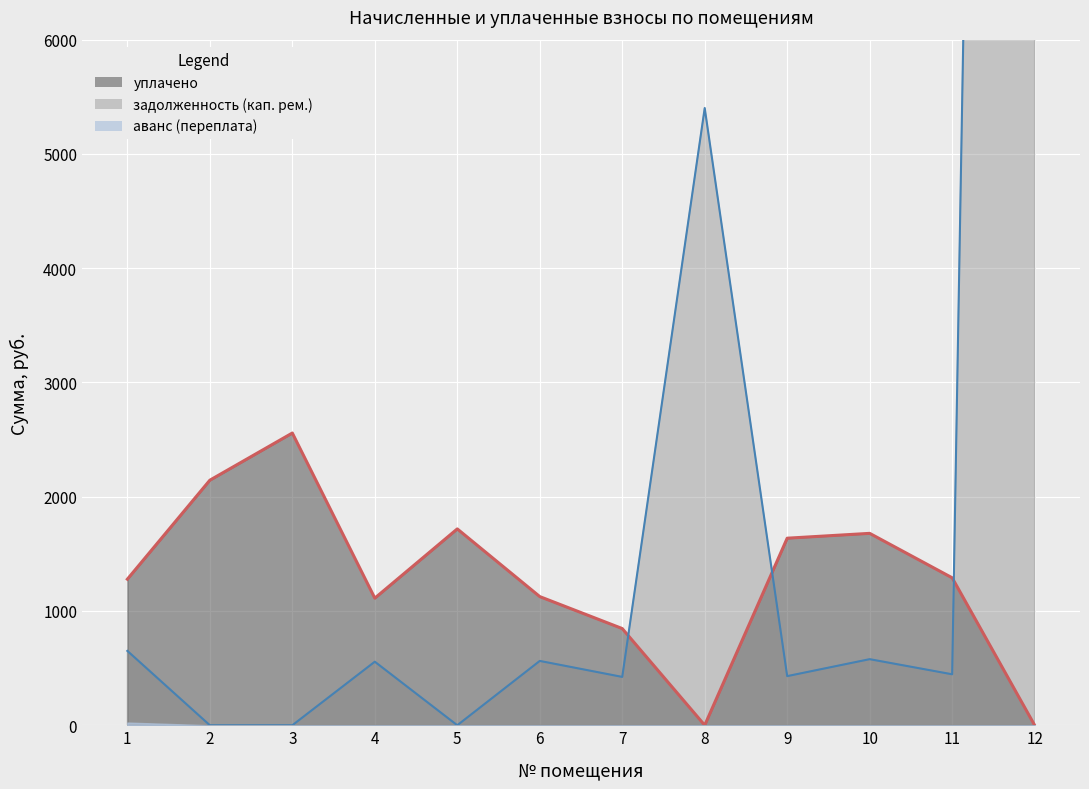

How many times do задолженность (кап. рем.) and уплачено cross each other?

3